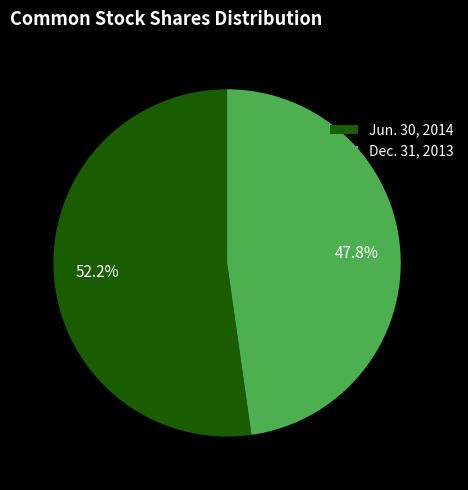

How many segments does this pie chart have?

2